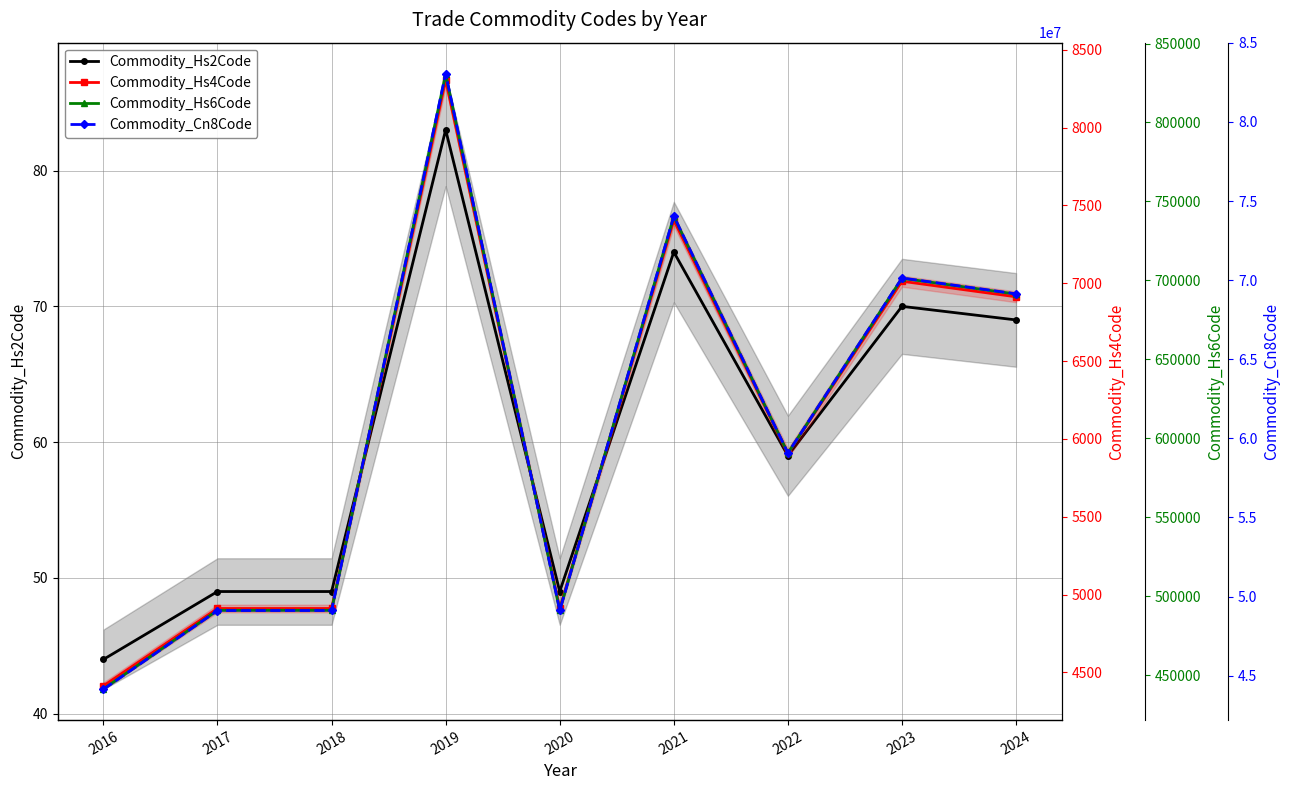

In Commodity_Cn8Code, how many points are lower than both neighbors (excluding endpoints)?

2